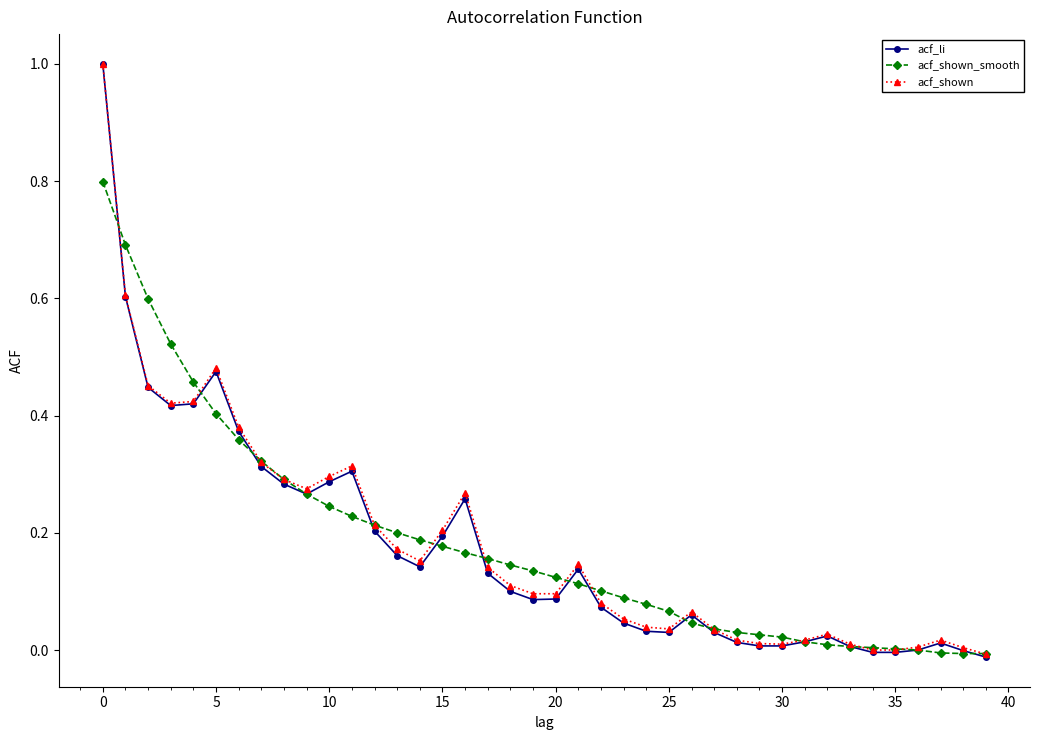

Which series has the widest spread of values?

acf_li